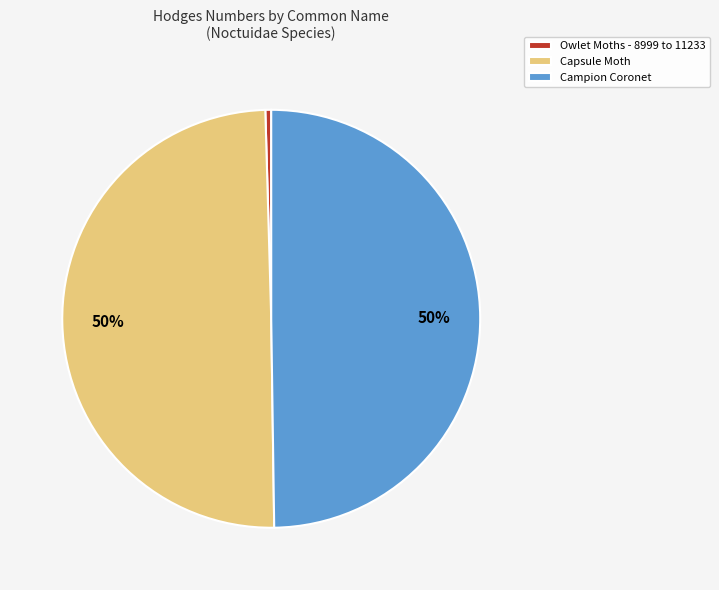

Combined, do Capsule Moth and Campion Coronet account for over 50%?

Yes